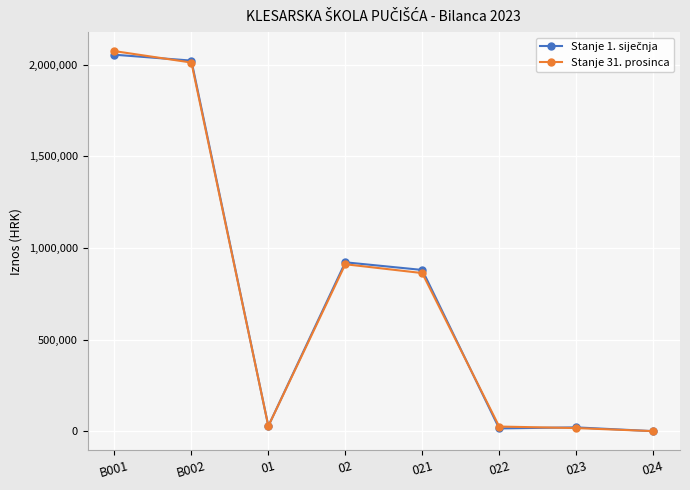

The value of Stanje 31. prosinca at B001 is 2073746.4. True or false?

True